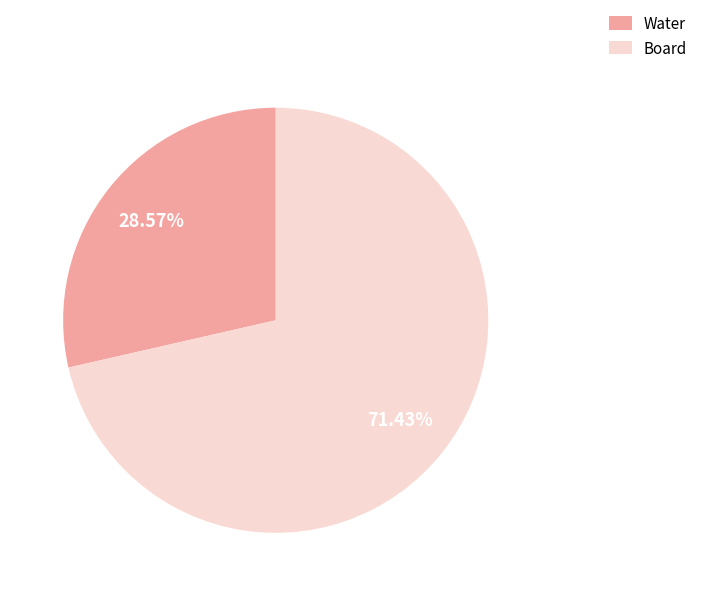

What is the ratio of the value at Board to the value at Water?

2.5